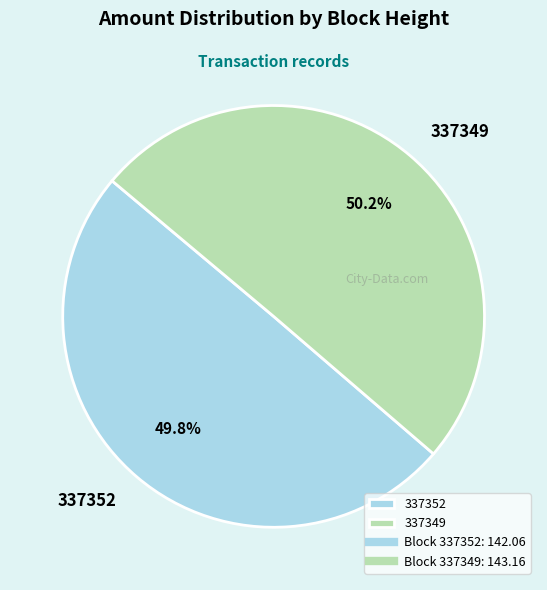

To the nearest percent, what is the difference between the largest and smallest slice percentages?

0%